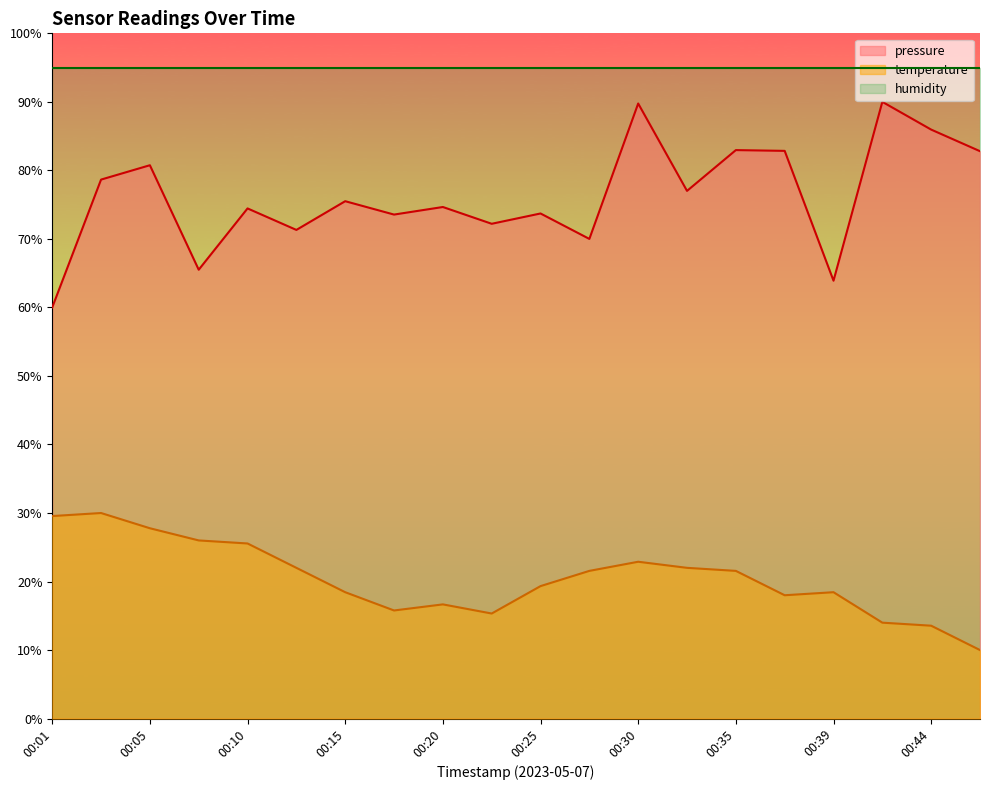

True or false: temperature has a value of 15.8 at 00:18.

True